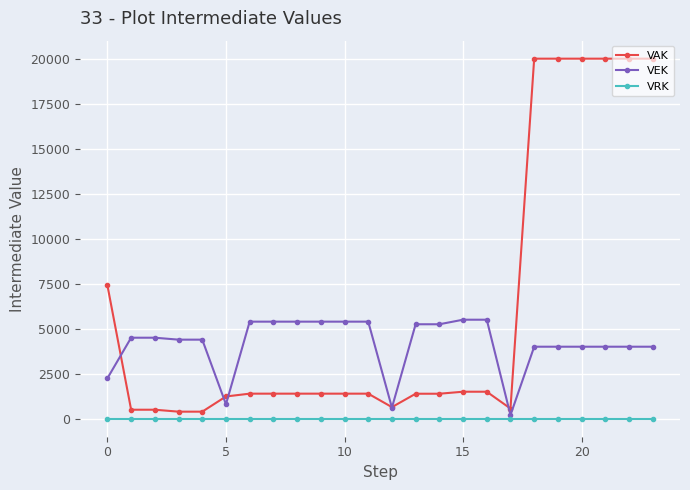

Rank the series by their average value, from lowest to highest.

VRK, VEK, VAK